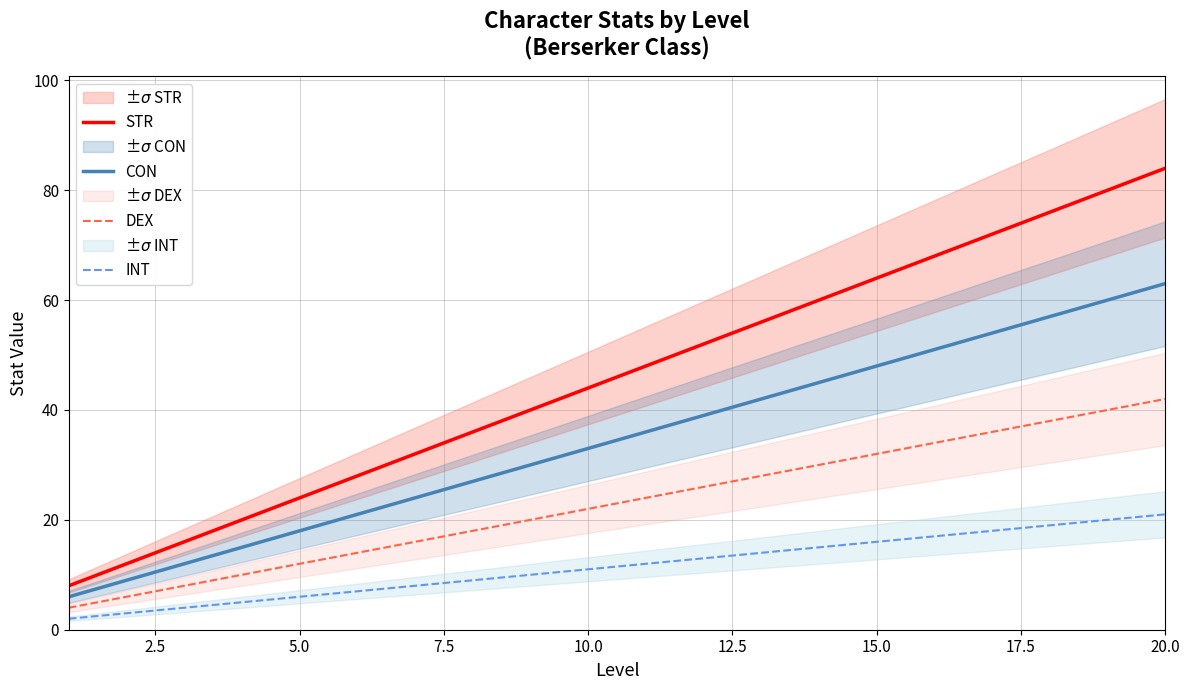

True or false: CON has a value of 63 at 15.0.

False